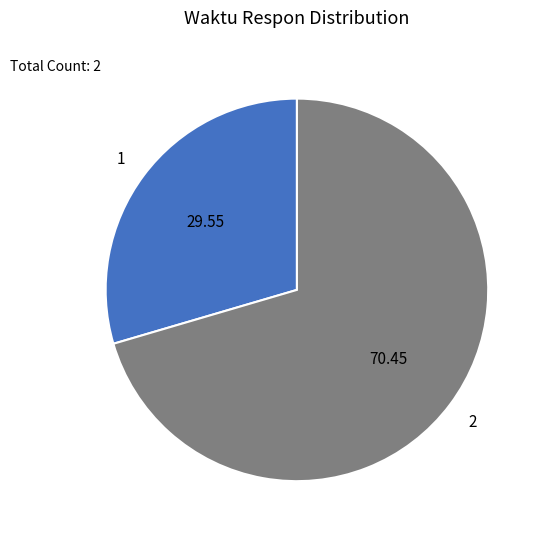

Combined, do 2 and 1 account for over 50%?

Yes